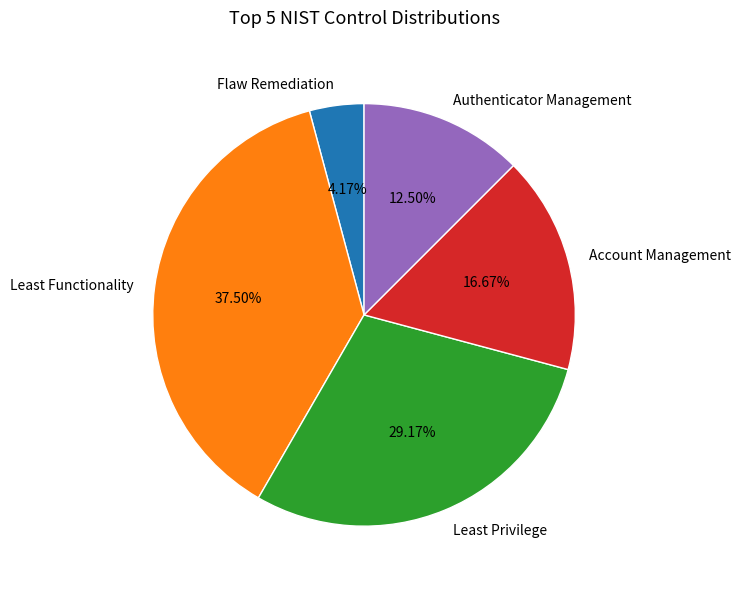

Does Account Management represent more than half of the total?

No